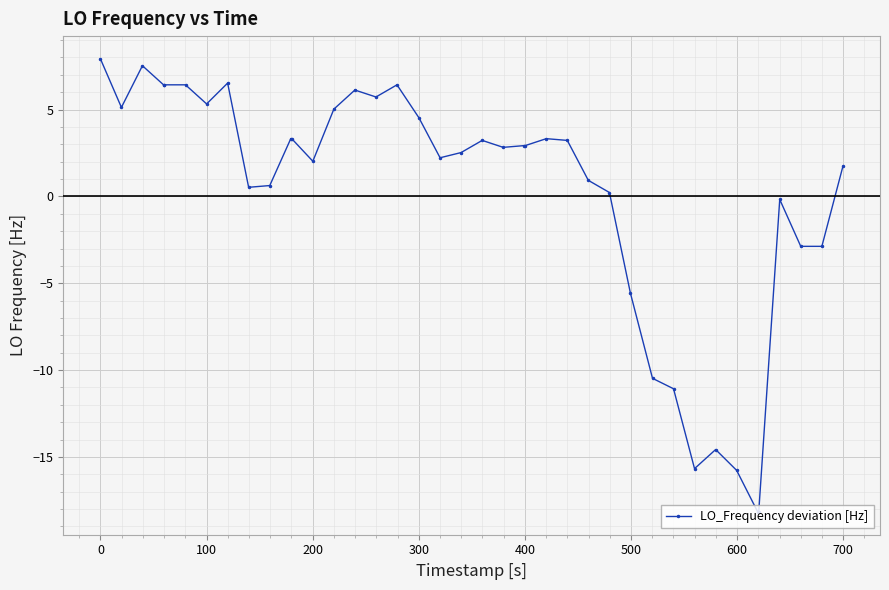

What is the value of the 24th point from the left?

2.9